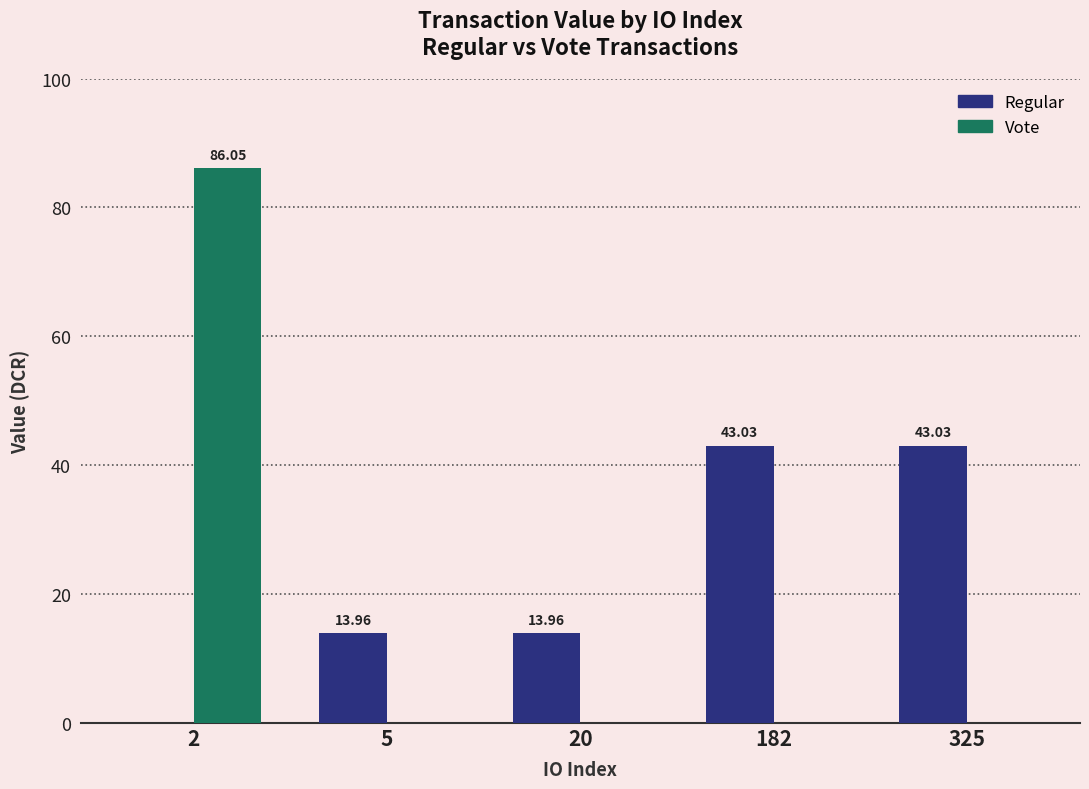

What is the sum of all Regular values?

114.0